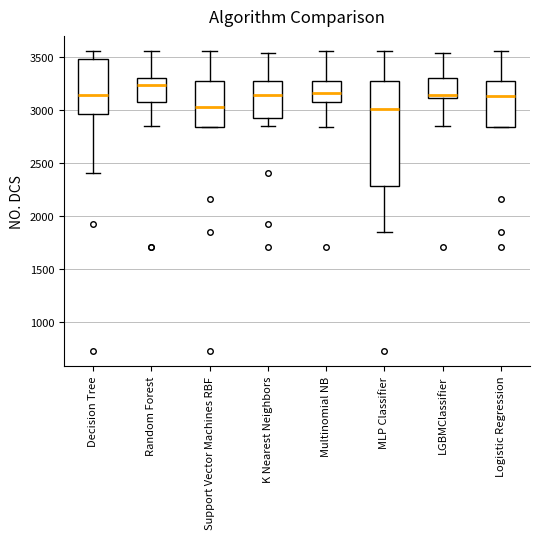

Where is the upper edge of the box for Logistic Regression on the y-axis? The values are not printed on the chart, so give them approximately, as read against the axis.

3250